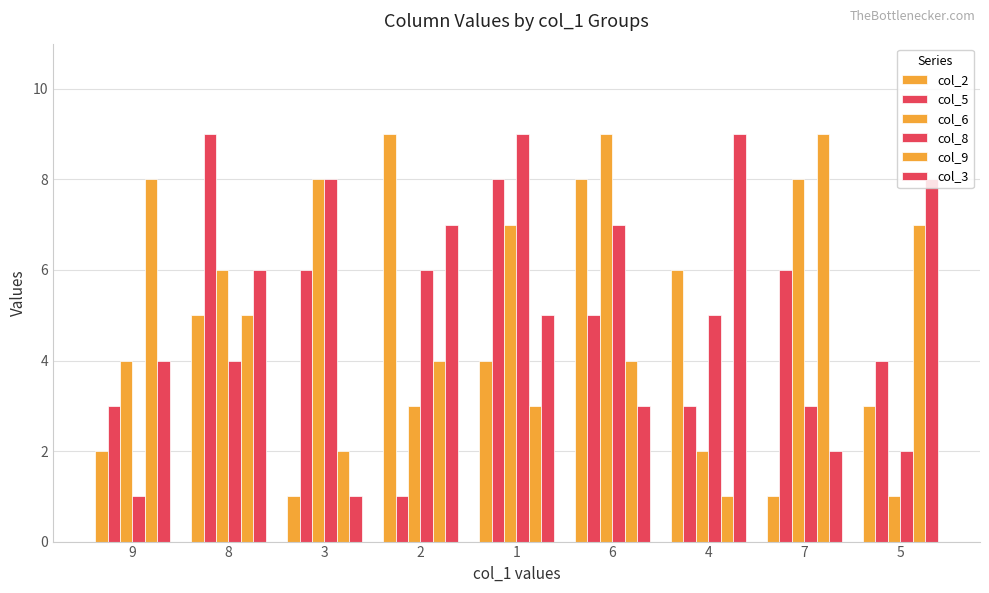

Which series has the largest total across all categories?

col_6